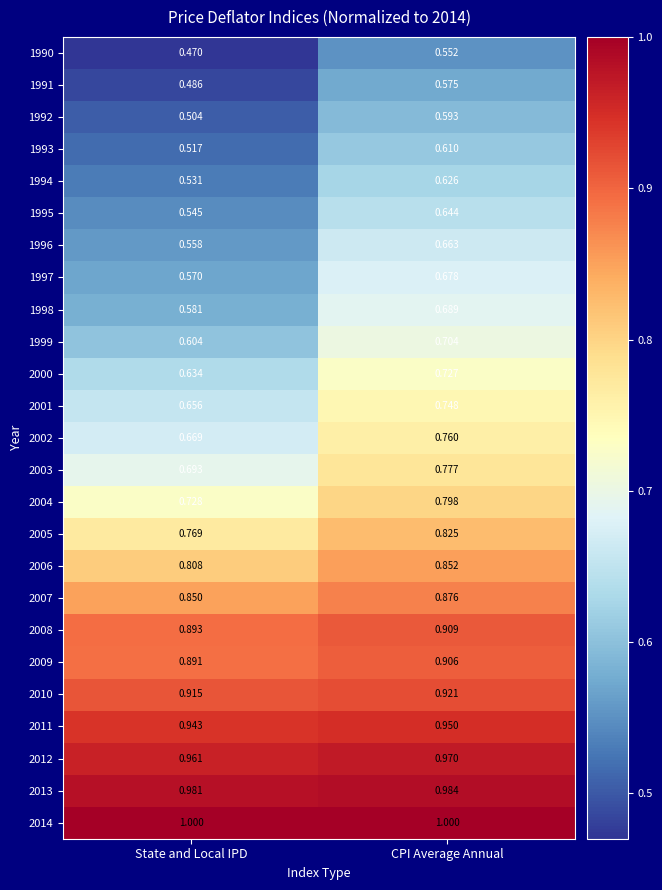

How many series are shown in this chart?

25